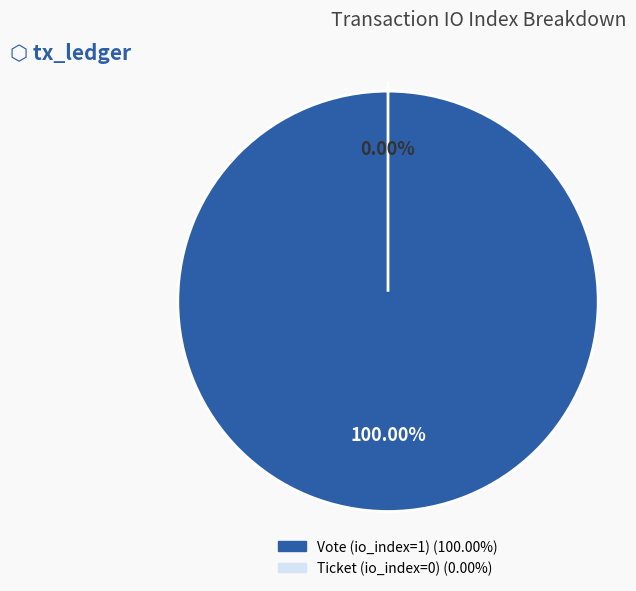

Combined, do Ticket (io_index=0) and Vote (io_index=1) account for over 50%?

Yes